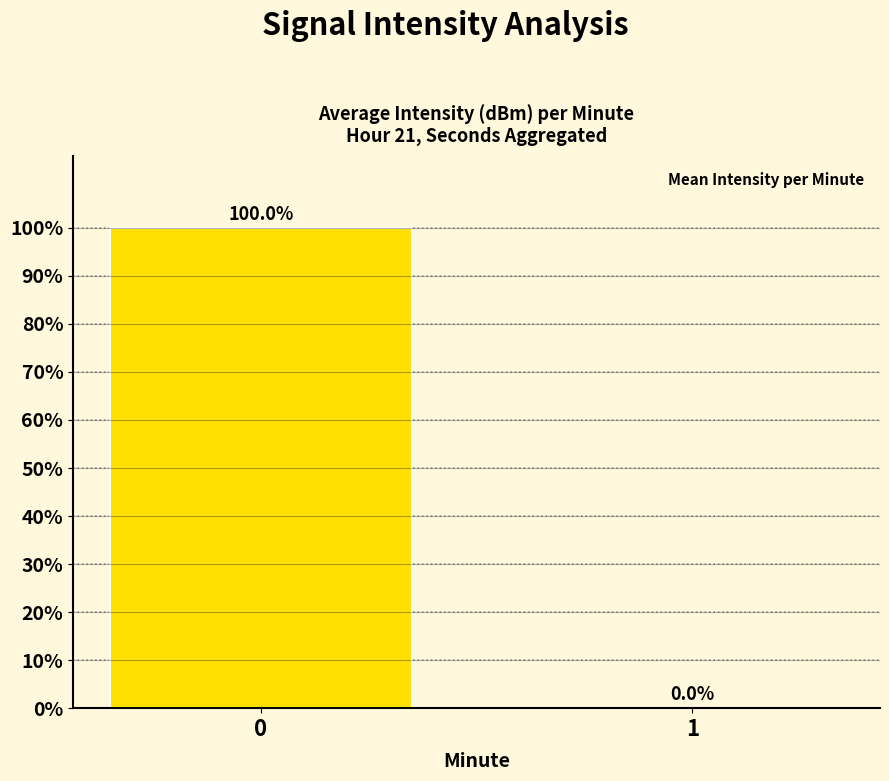

Is it true that the value at 0 is 100?

True